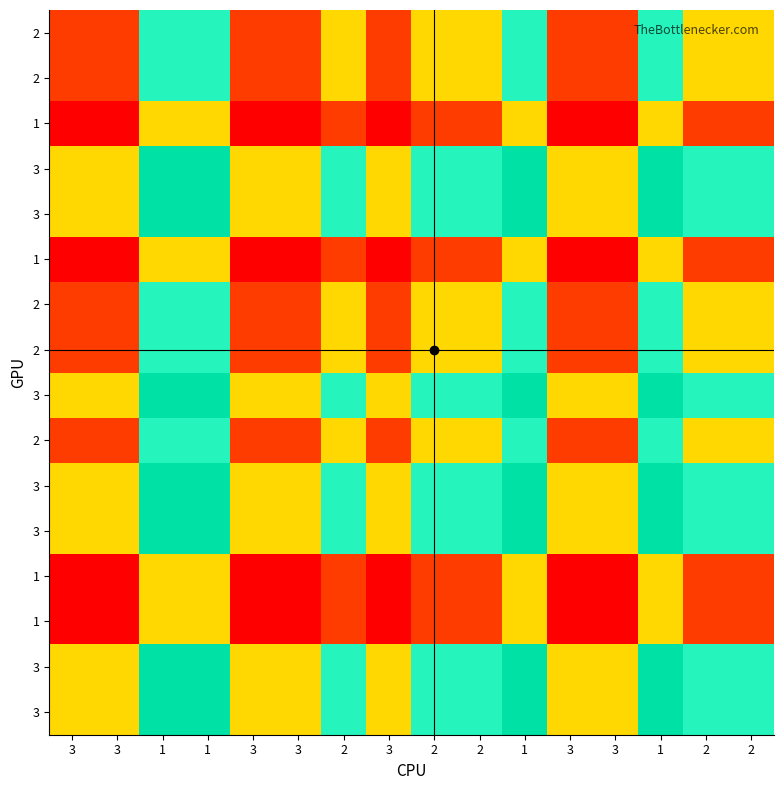

What is the total value across all series at 3?

3.9